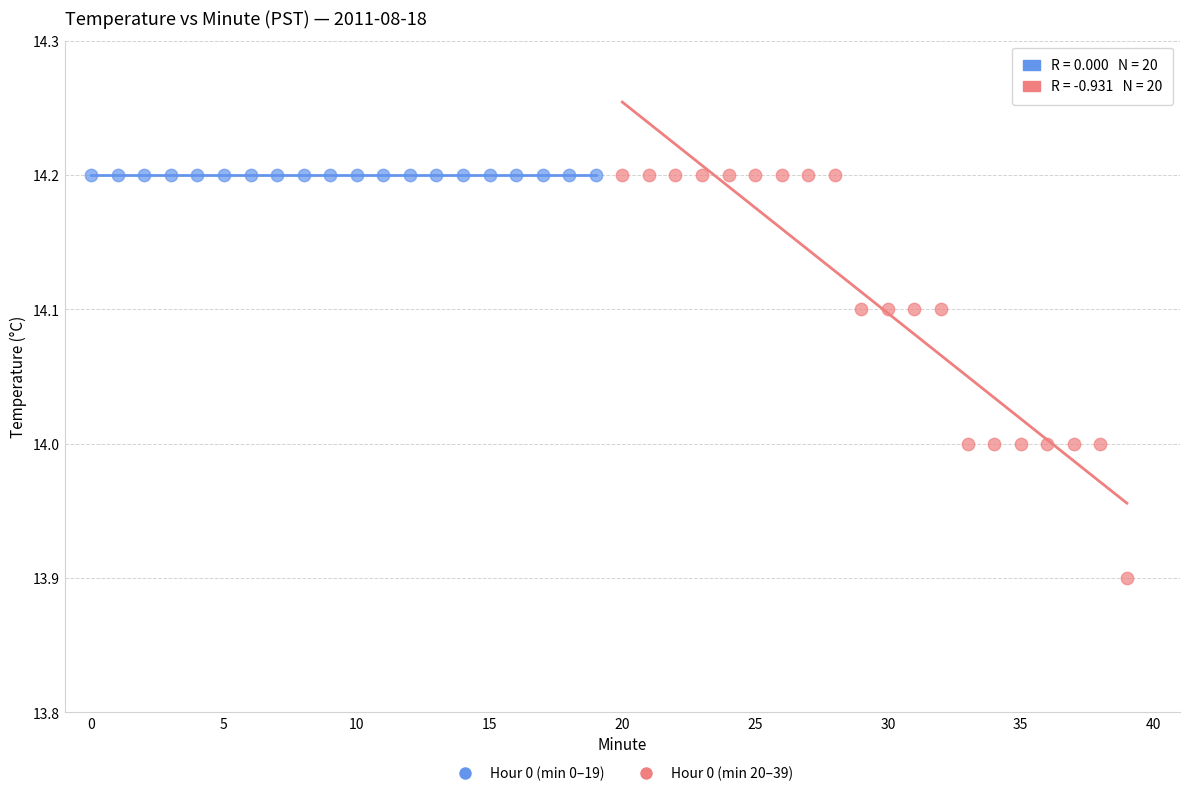

Which series contains the lowest Y value?

Hour 0 (min 20–39)